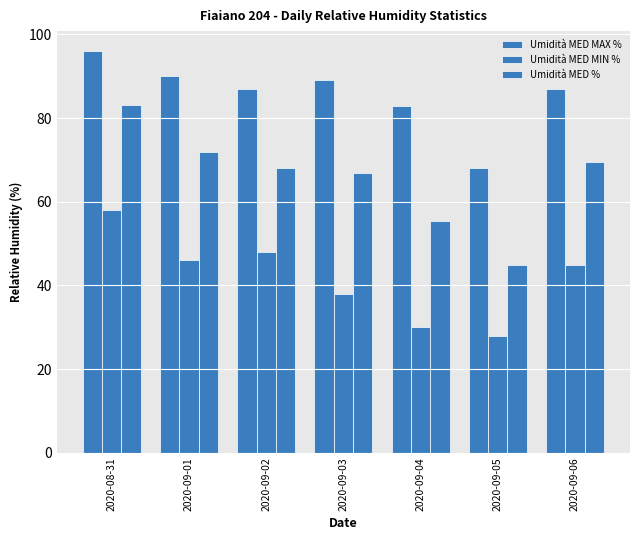

What is the maximum value for Umidità MED MAX %?

96.0